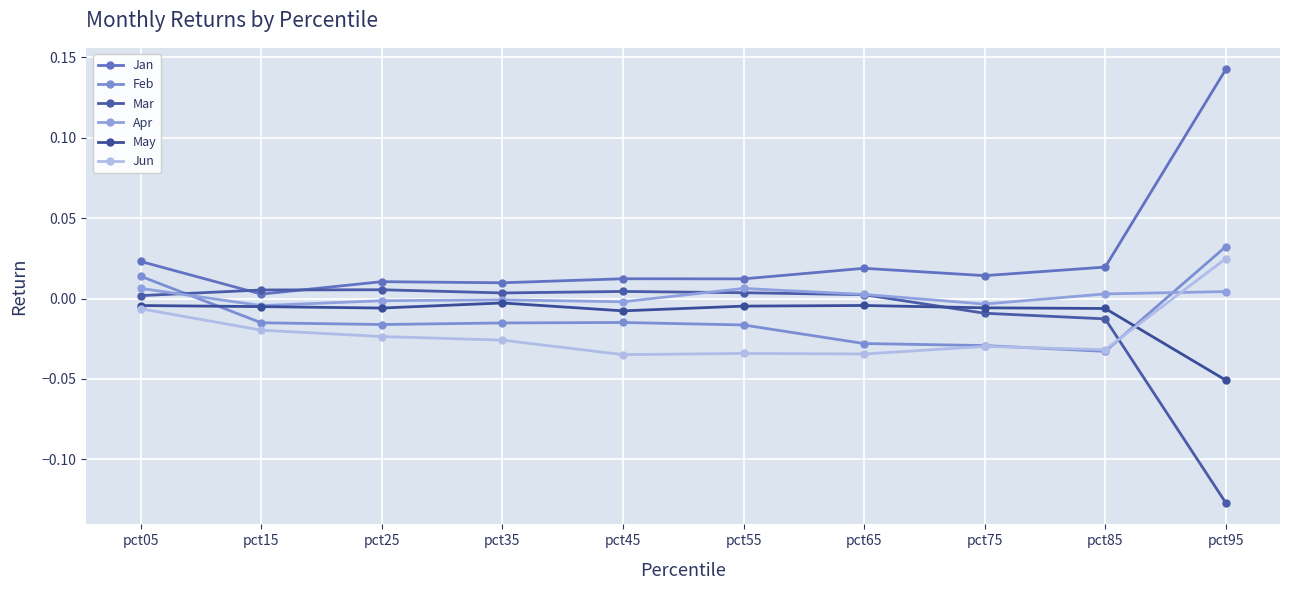

Is this an area chart (filled region under the line)?

No